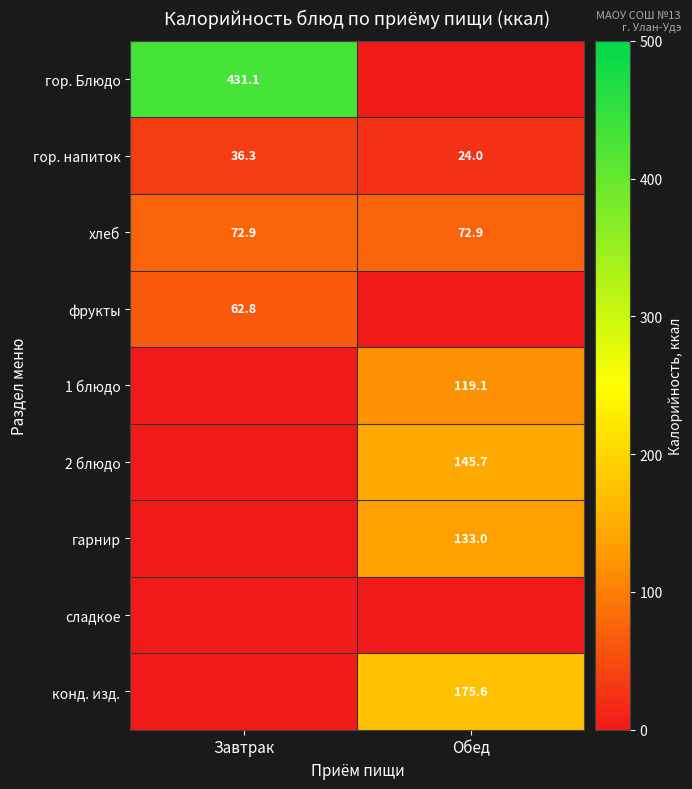

At which category is the sum across all series the highest?

Обед